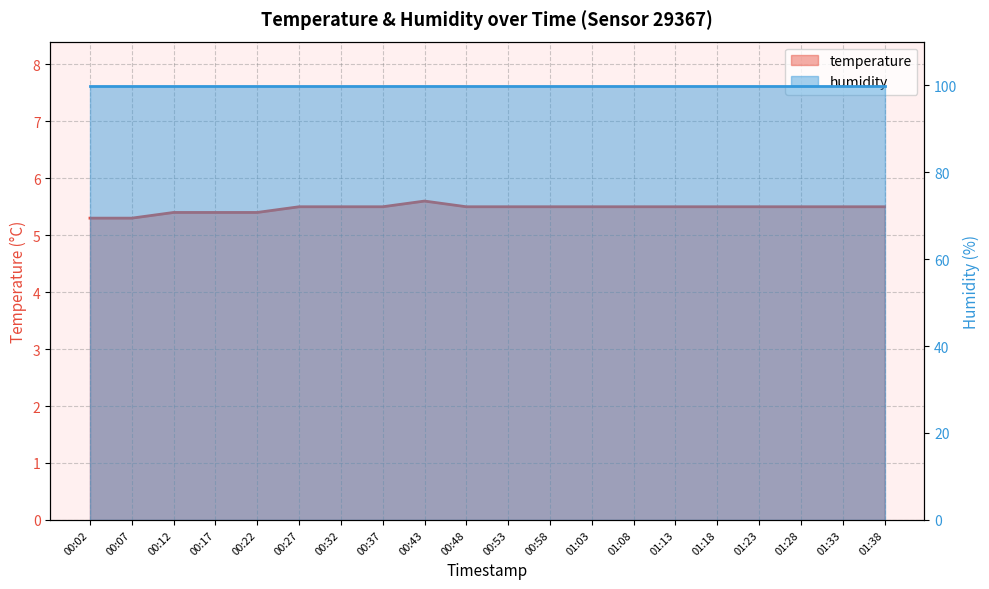

What is the difference between the values at 01:03 and 00:17?

0.1